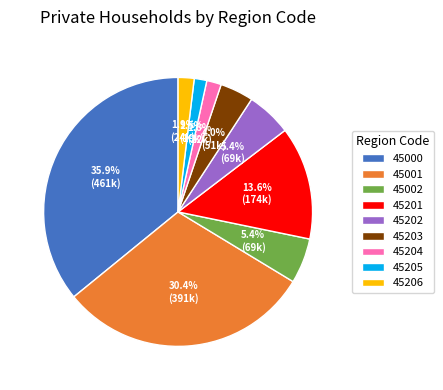

To the nearest percent, what percentage of the pie is 45203?

4%